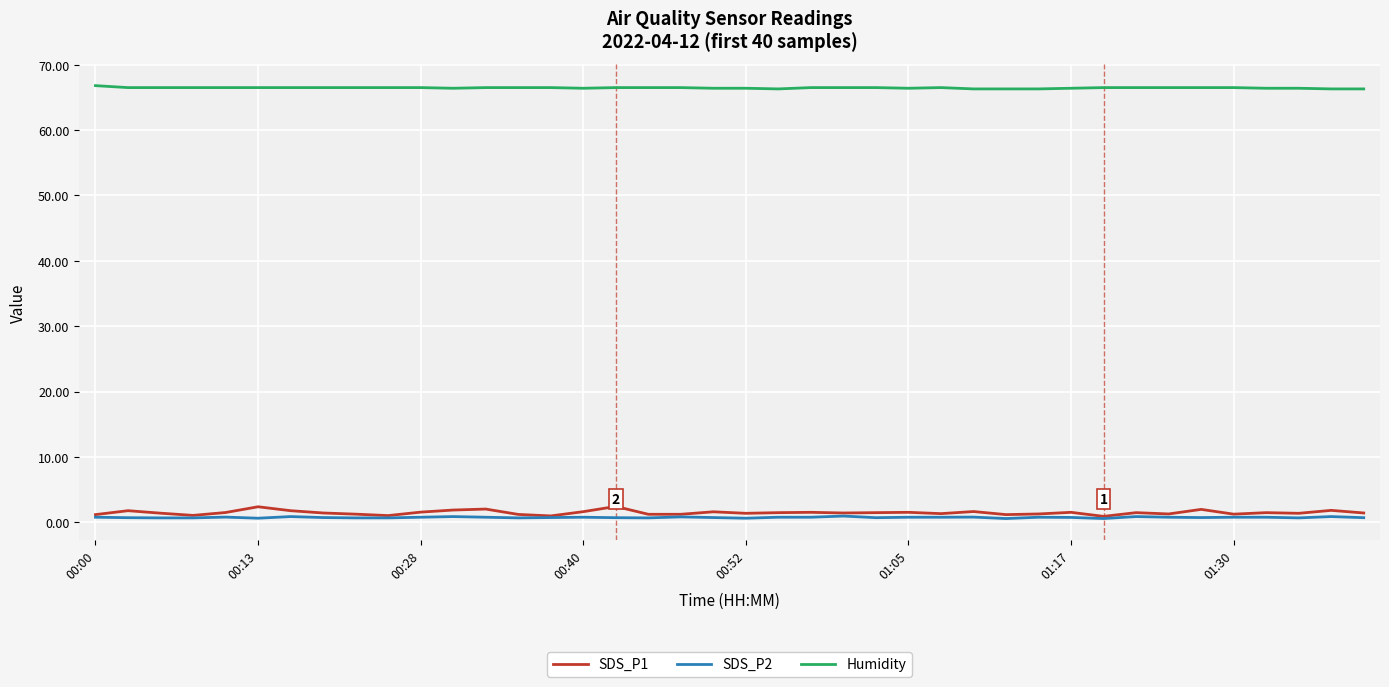

True or false: Humidity and SDS_P1 intersect in this chart.

False